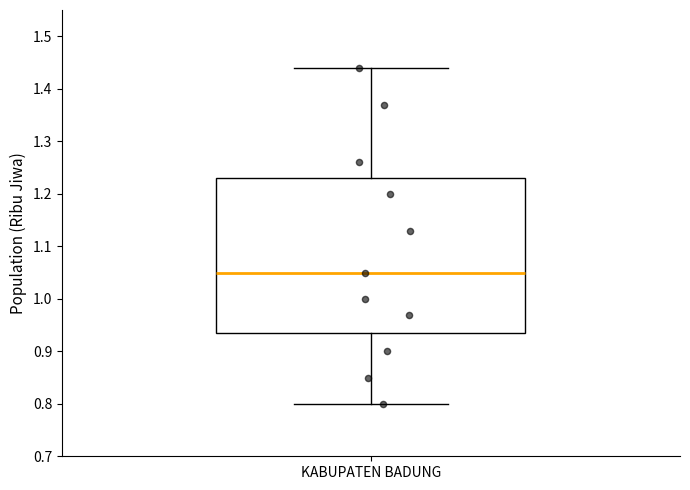

Transcribe this box plot: give where the median line is, the range the box spans, and where the two whiskers end, as read against the y-axis. The values are not printed on the chart, so give them approximately, as read against the axis.

median 1.05, box 0.94 to 1.23, whiskers 0.80 to 1.44